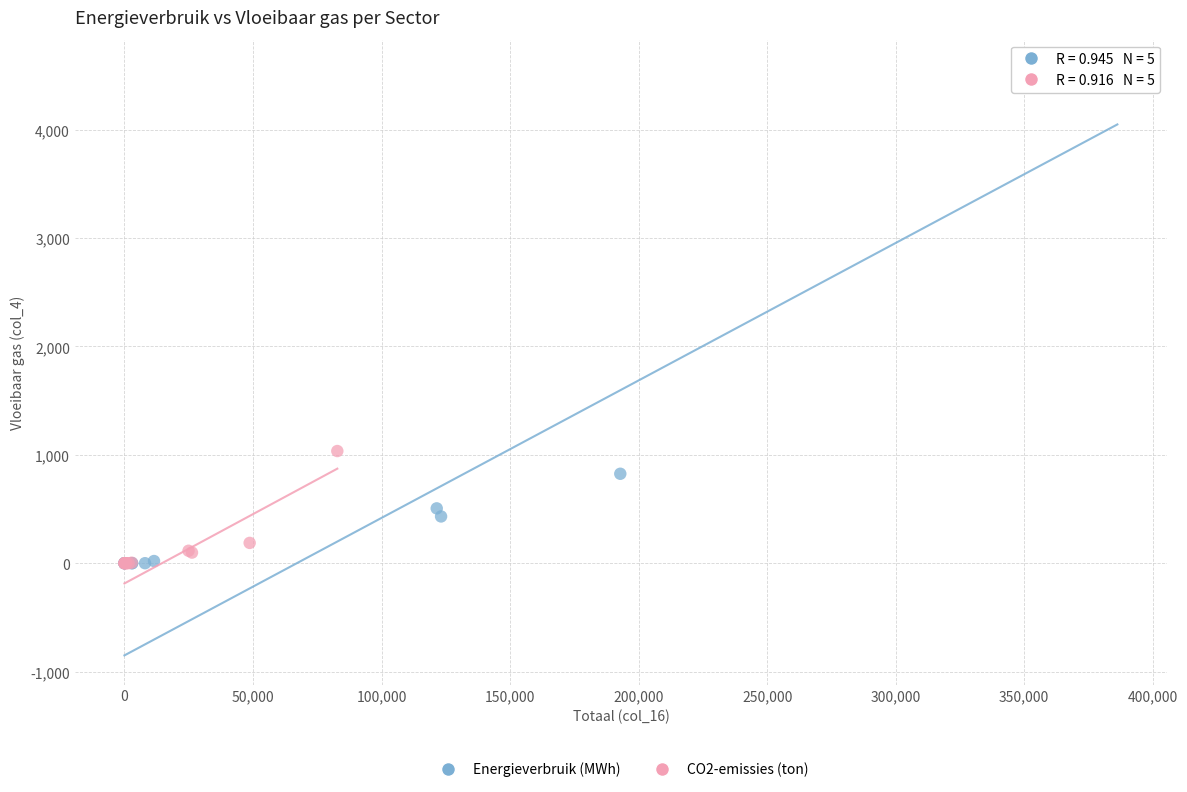

Which series reaches the maximum Y coordinate?

Energieverbruik (MWh)